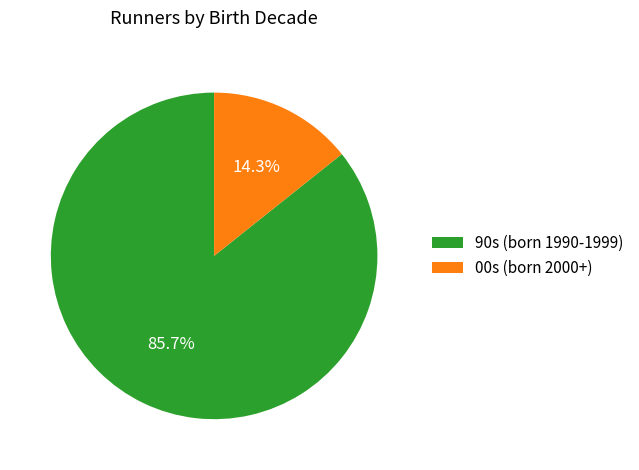

Rank the categories by value from lowest to highest.

00s (born 2000+), 90s (born 1990-1999)